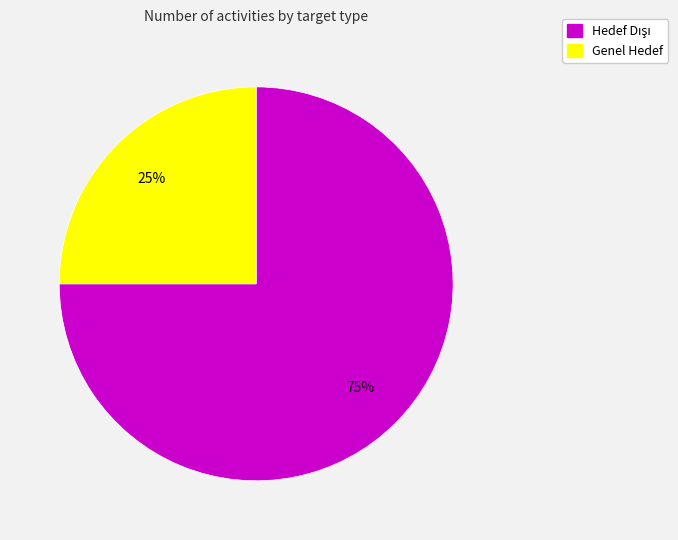

Which category has the smallest portion of the pie?

Genel Hedef